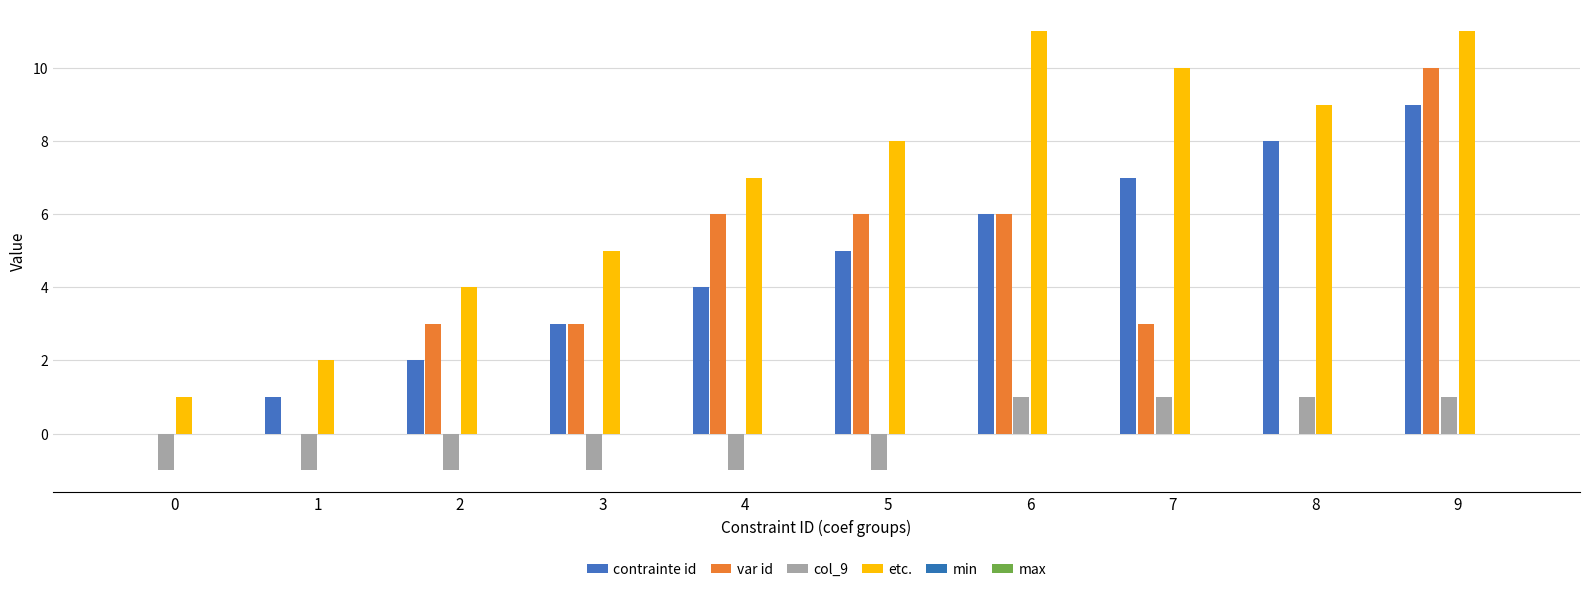

What is the lowest value of the col_9 series?

-1